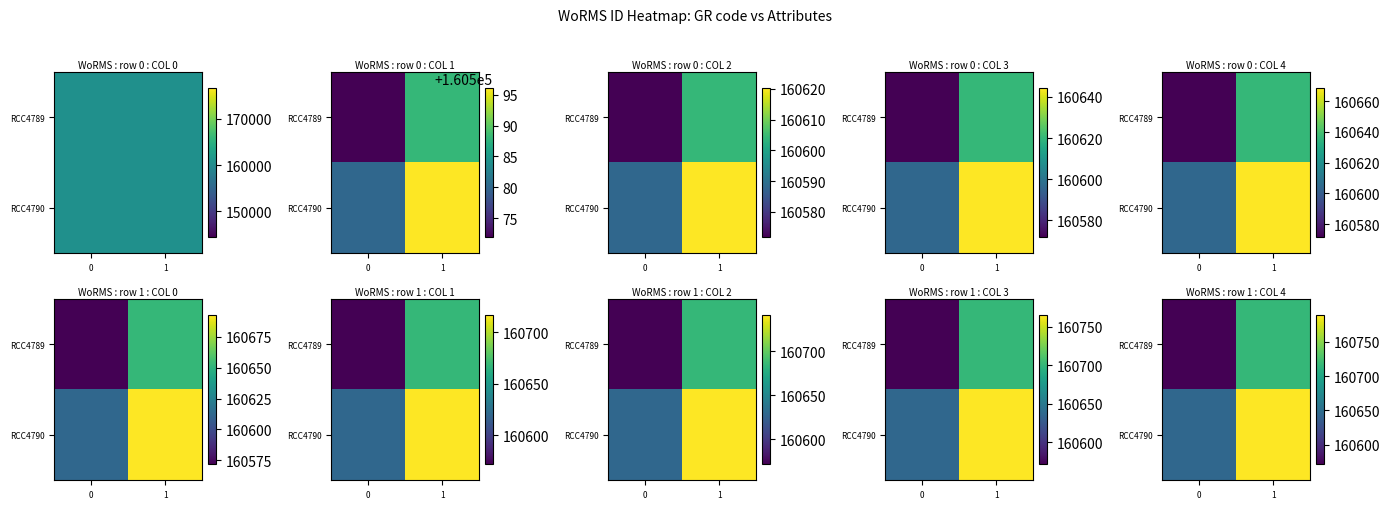

What is the spread (max minus min) of values at 0?

72.3